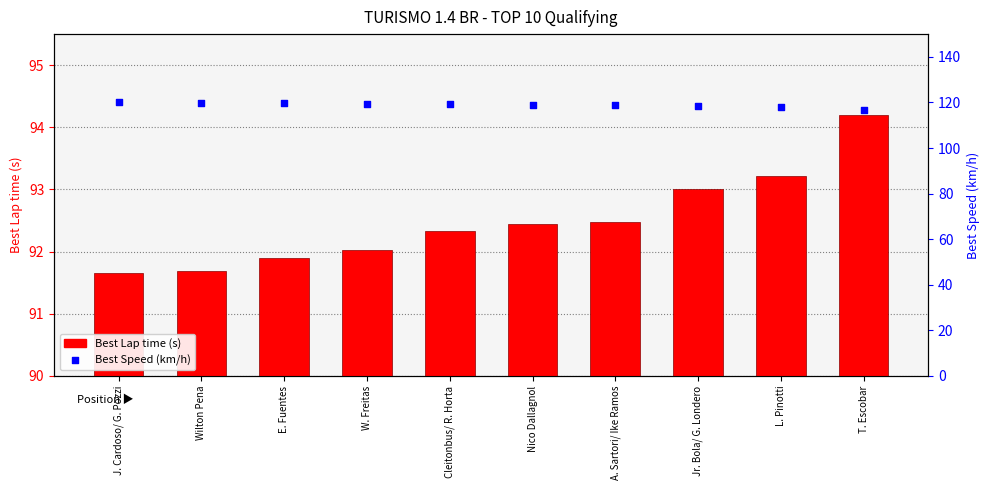

Which series reaches the maximum Y coordinate?

Best Speed (km/h)